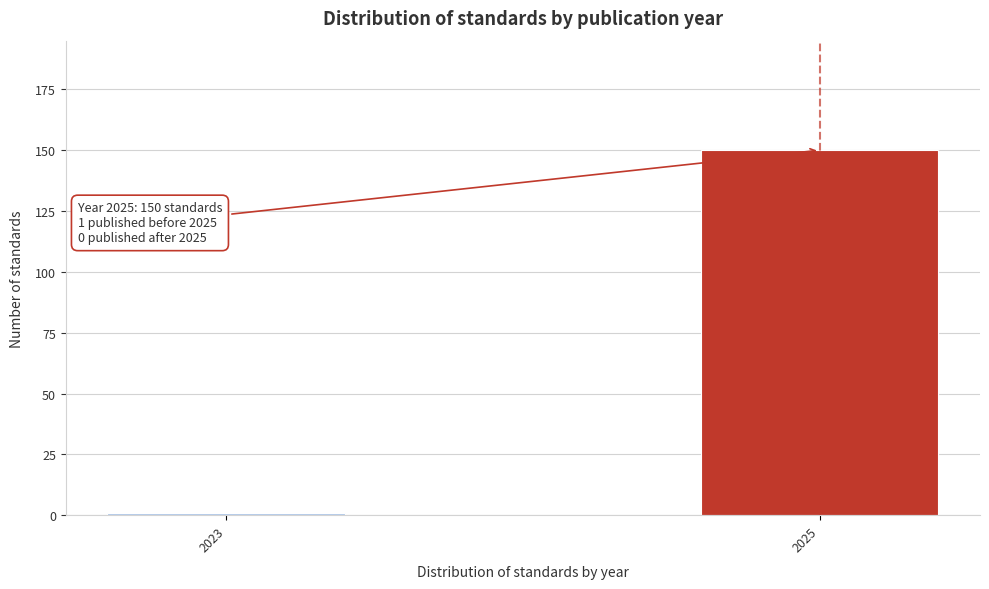

Reading right to left, list all the values displayed in this chart.

2025=150	2023=1